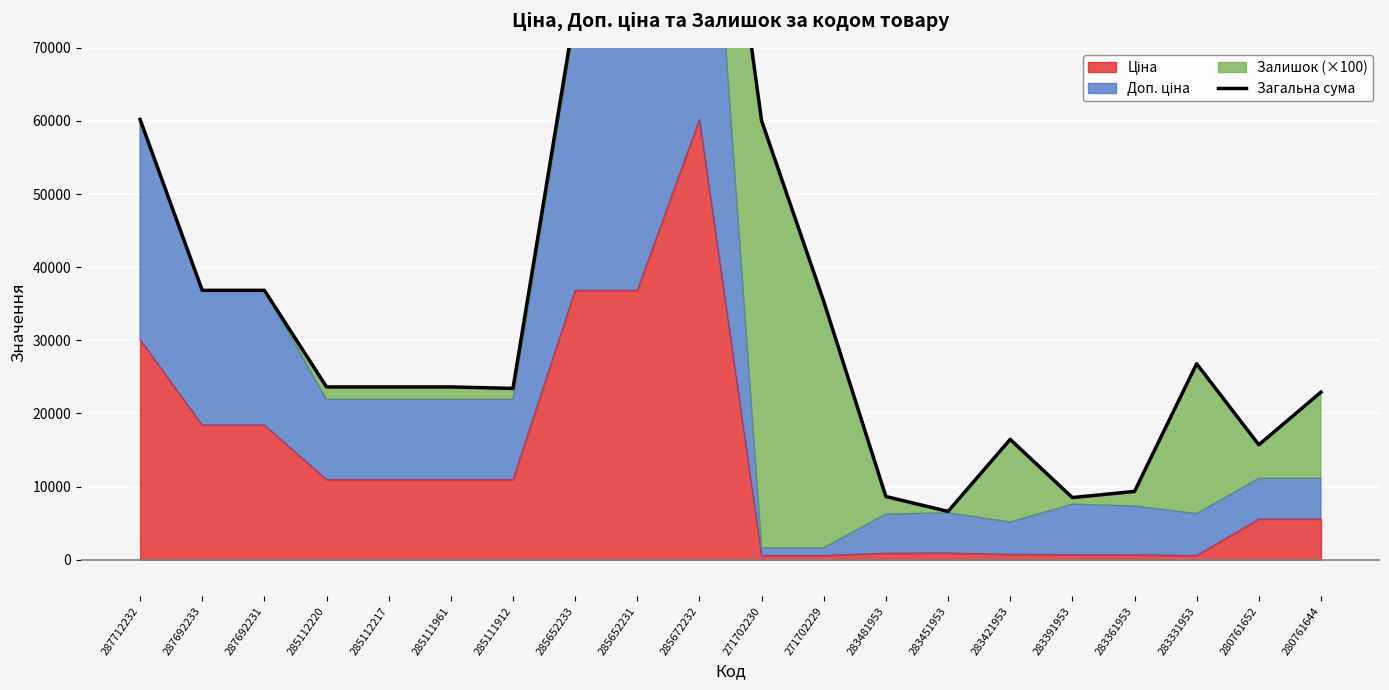

Is it true that the value at 285112217 is 39609.6?

False